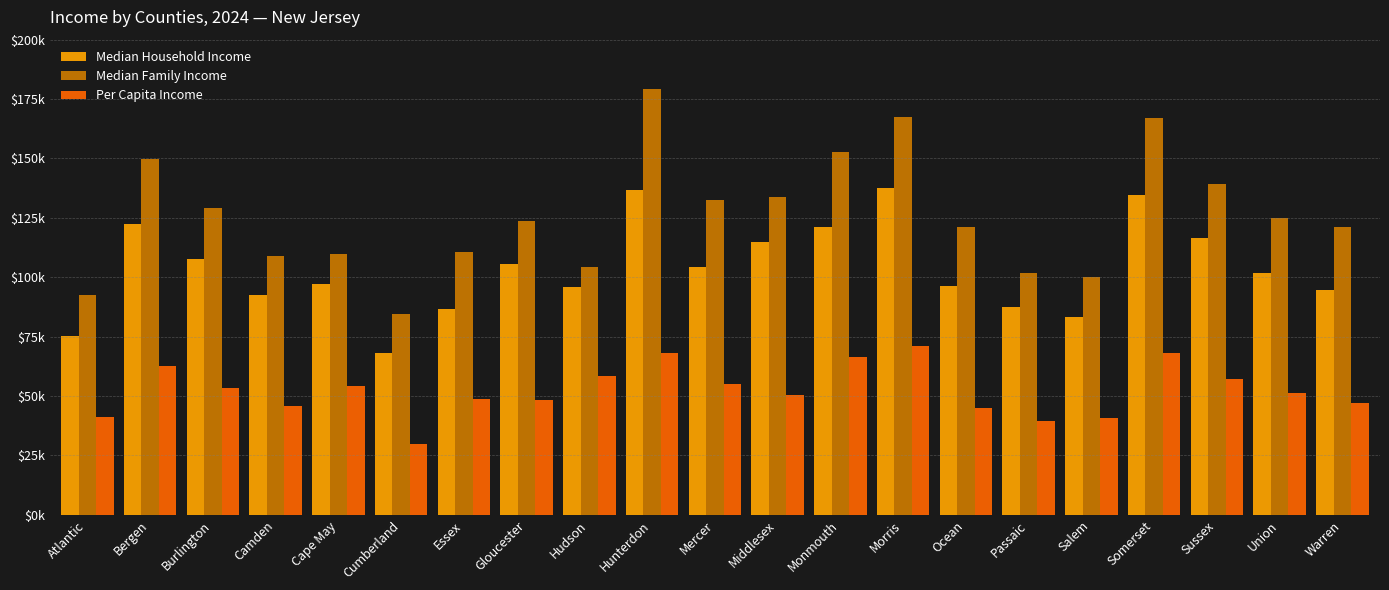

Reading left to right, what are all the values shown in this chart?

Median Household Income: Atlantic=75109	Bergen=122232	Burlington=107484	Camden=92666	Cape May=97249	Cumberland=68067	Essex=86708	Gloucester=105630	Hudson=96041	Hunterdon=136901	Mercer=104148	Middlesex=115040	Monmouth=121269	Morris=137623	Ocean=96430	Passaic=87351	Salem=83376	Somerset=134524	Sussex=116600	Union=101963	Warren=94565
Median Family Income: Atlantic=92418	Bergen=149733	Burlington=129328	Camden=108791	Cape May=109845	Cumberland=84445	Essex=110701	Gloucester=123685	Hudson=104415	Hunterdon=179125	Mercer=132586	Middlesex=133732	Monmouth=152708	Morris=167626	Ocean=121009	Passaic=101690	Salem=100320	Somerset=167173	Sussex=139109	Union=124814	Warren=121269
Per Capita Income: Atlantic=40986	Bergen=62531	Burlington=53195	Camden=45644	Cape May=54381	Cumberland=29631	Essex=48821	Gloucester=48497	Hudson=58306	Hunterdon=68178	Mercer=54995	Middlesex=50572	Monmouth=66608	Morris=71112	Ocean=45080	Passaic=39711	Salem=40729	Somerset=68310	Sussex=57217	Union=51479	Warren=46877